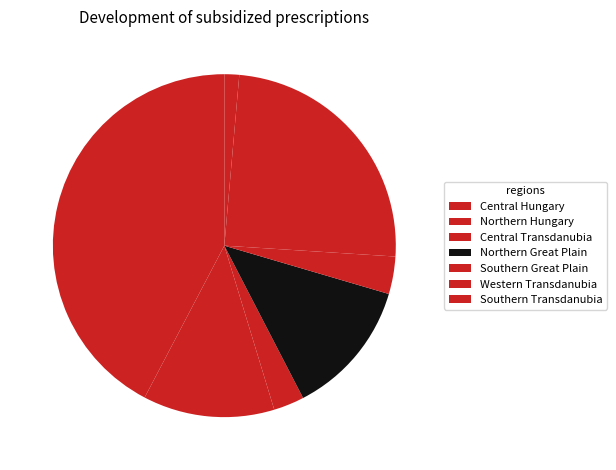

How many segments does this pie chart have?

7